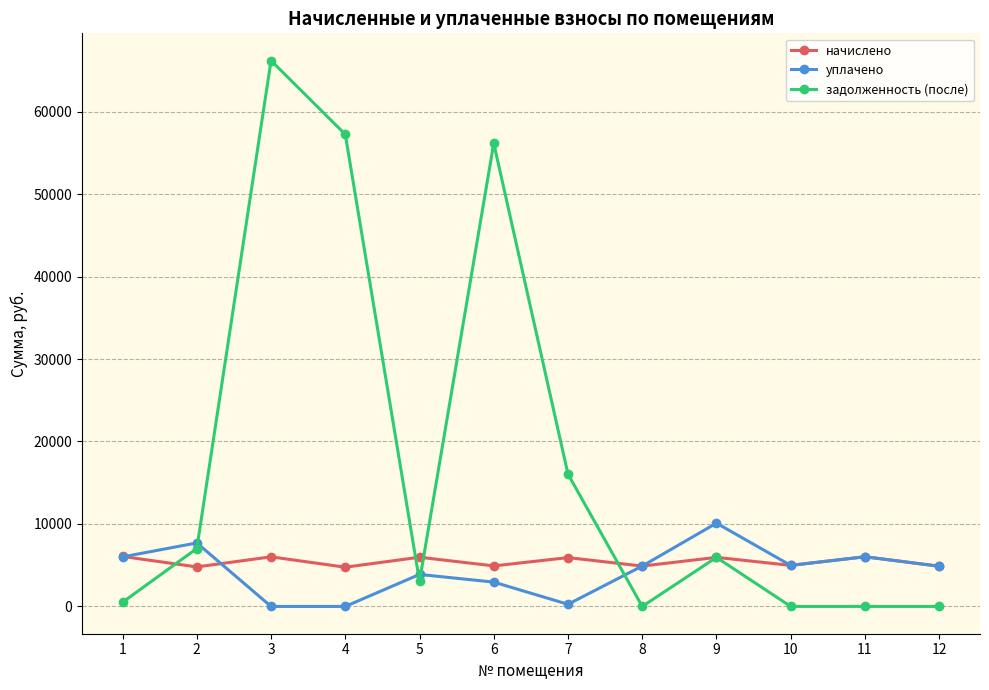

The value of начислено at 3 is 6013.8. True or false?

True